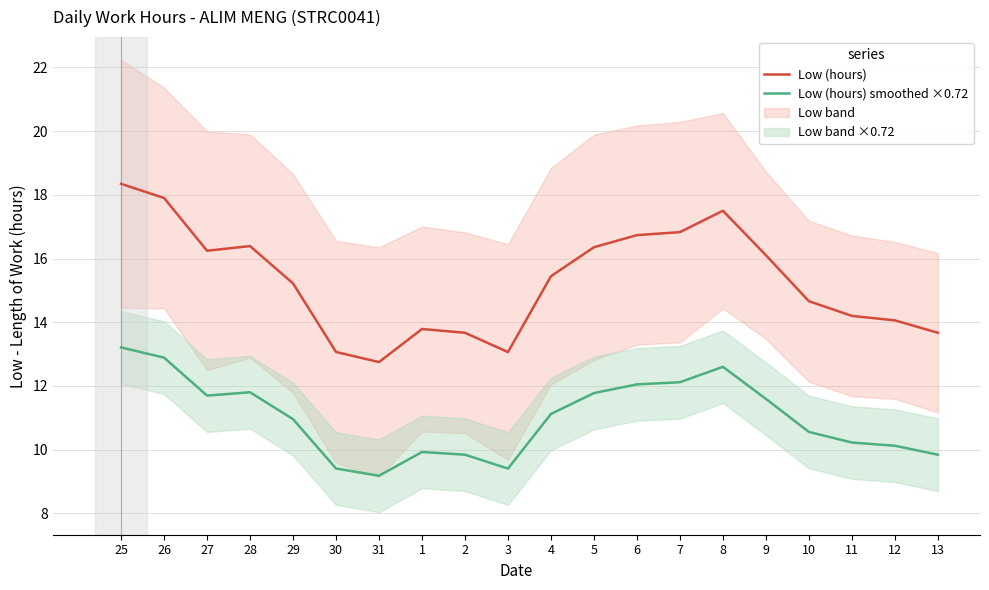

What is the value of the Low (hours) smoothed ×0.72 point at the 15th from the left?

12.6